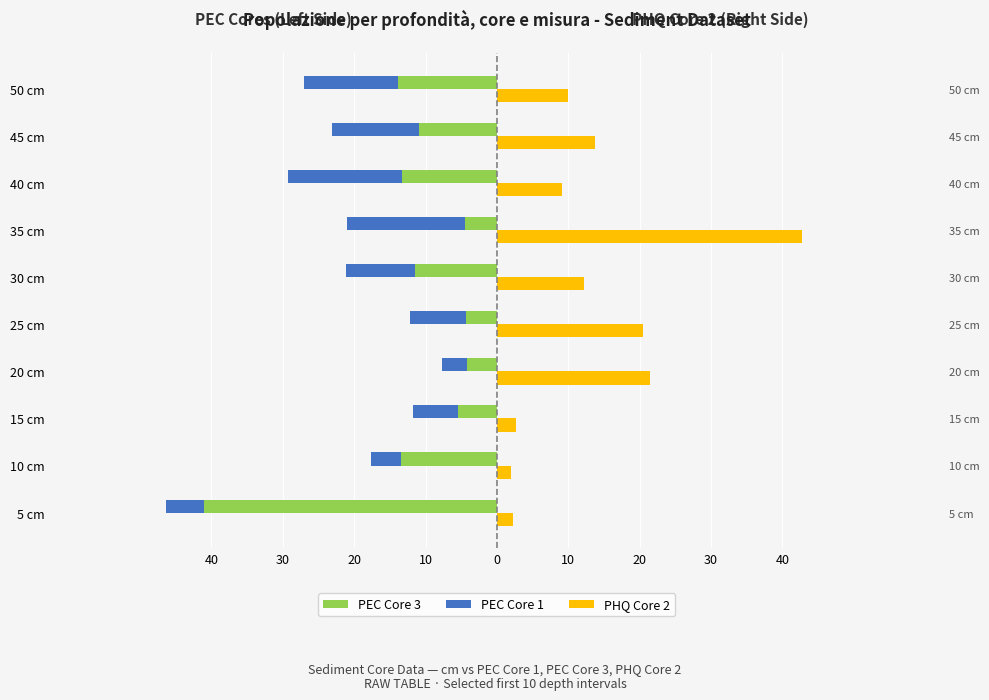

The PEC Core 1 series shows -1.5 at 5 cm. True or false?

False